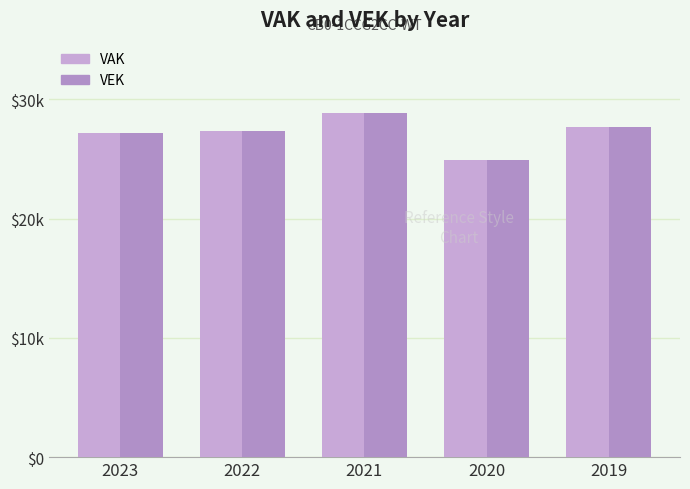

What is the average value of the VEK series?

27210